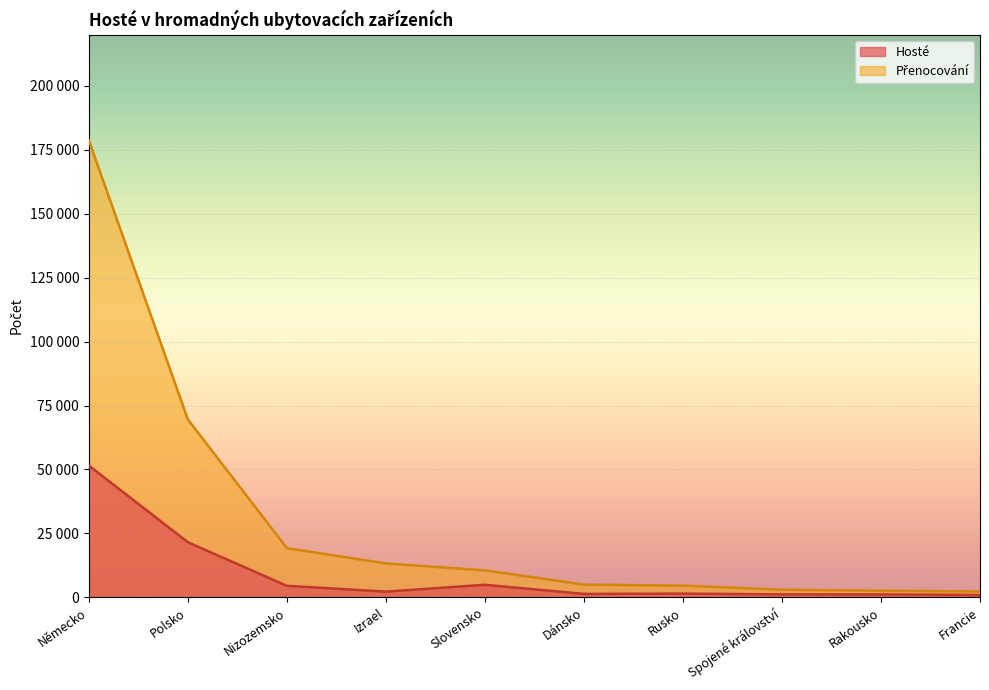

What is the label of the 9th point from the right?

Polsko